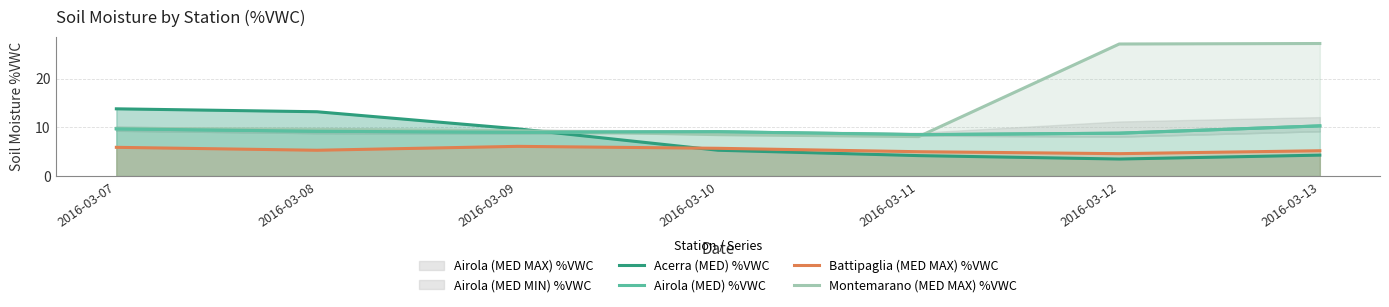

Is the value of Battipaglia (MED MAX) %VWC at 2016-03-08 greater than the value of Acerra (MED) %VWC at 2016-03-13?

Yes